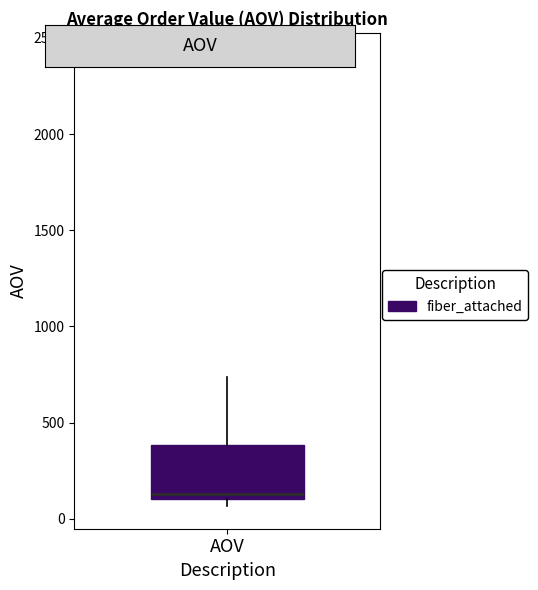

Transcribe this box plot: give where the median line is, the range the box spans, and where the two whiskers end, as read against the y-axis. The values are not printed on the chart, so give them approximately, as read against the axis.

median 150, box 100 to 400, whiskers 50 to 750